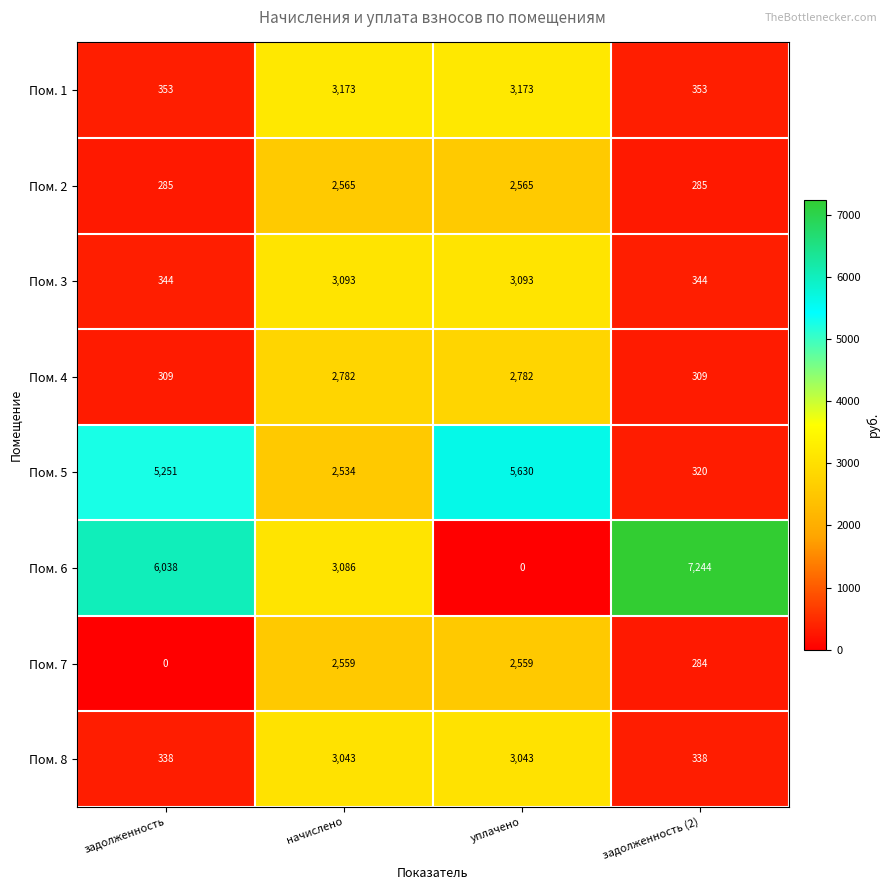

At how many categories does at least one series exceed 844?

4